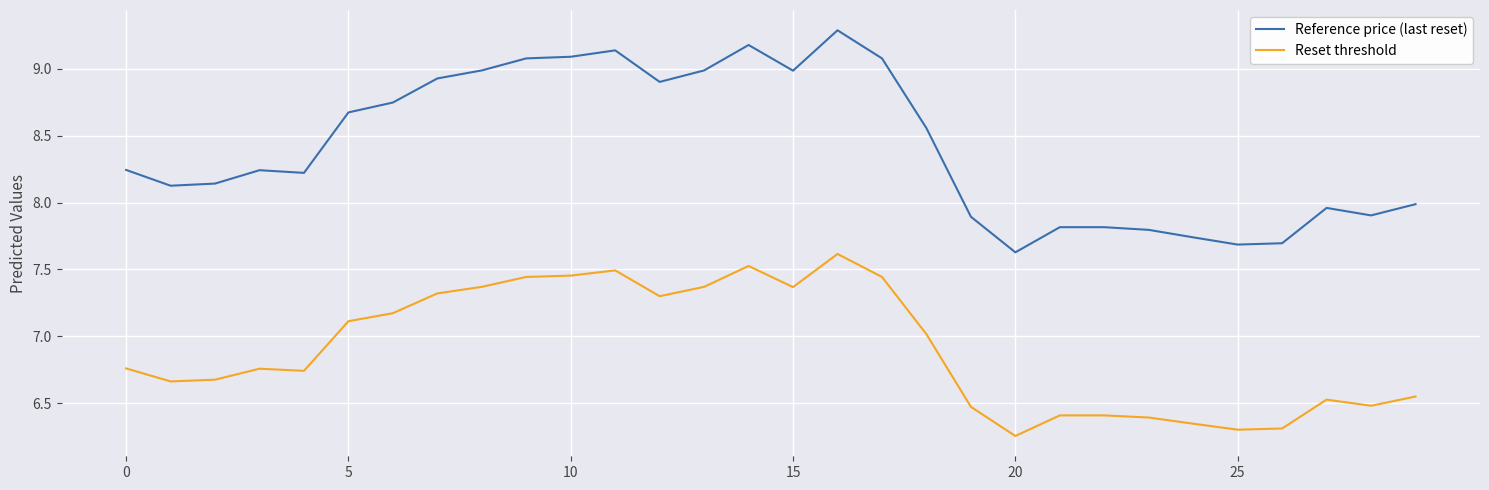

True or false: Reference price (last reset) and Reset threshold cross at least once.

False